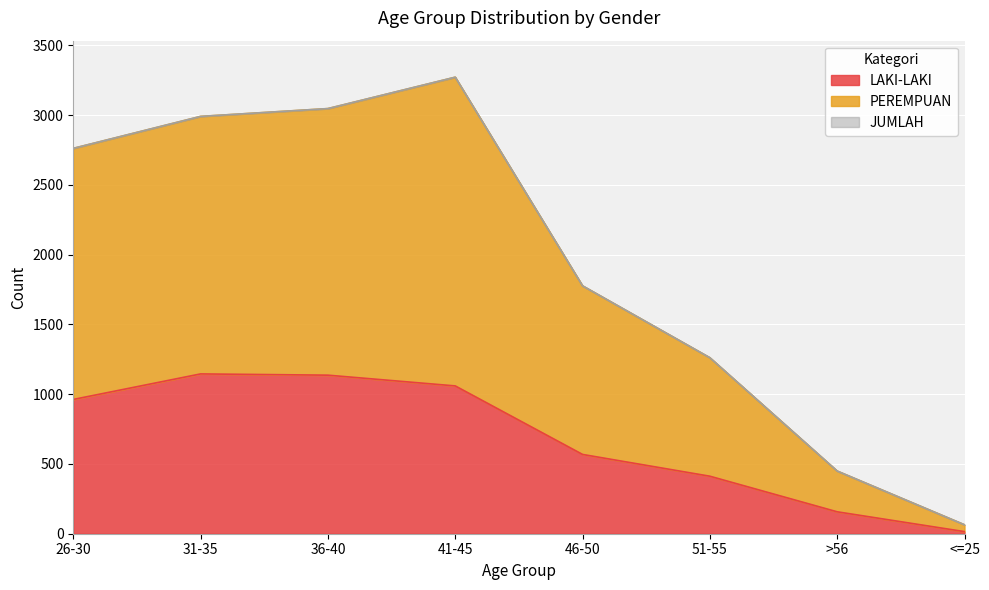

The JUMLAH series shows 94 at <=25. True or false?

False